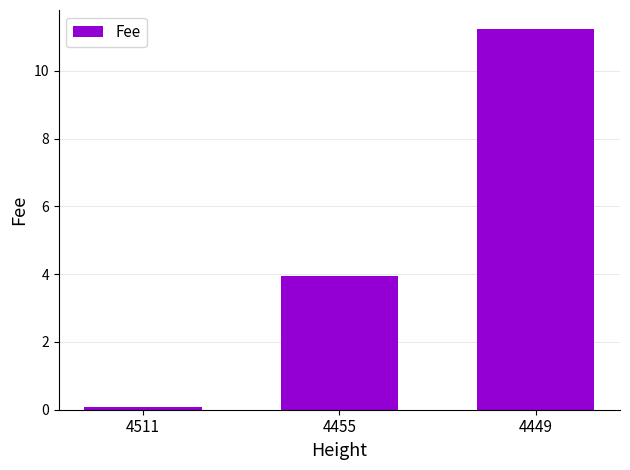

How many data points are less than 3?

1